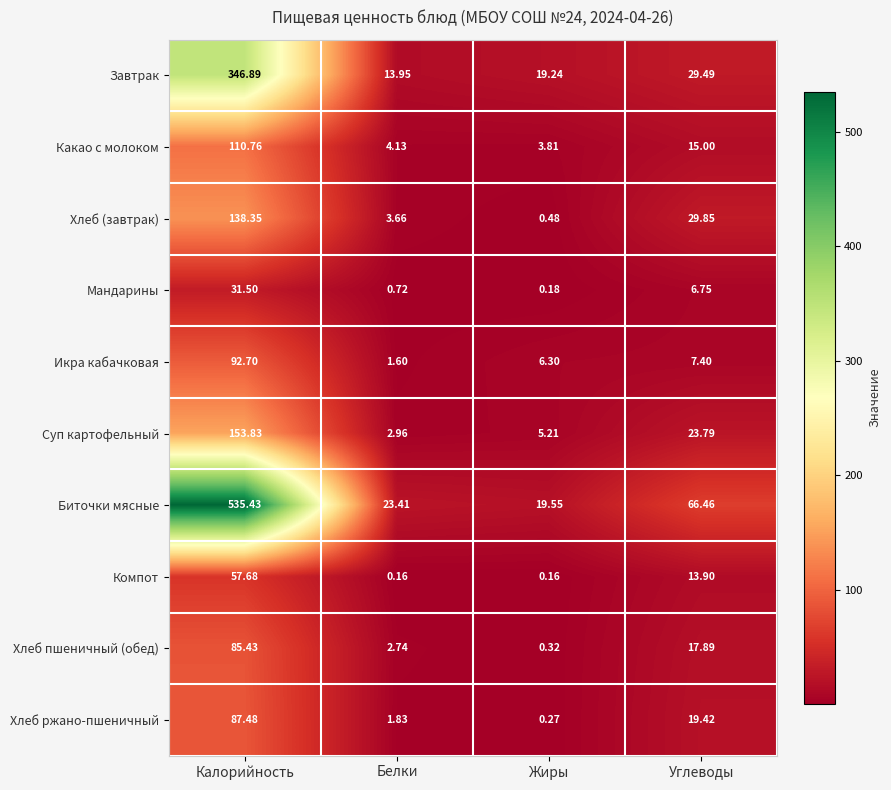

Which series has the largest total across all categories?

Биточки мясные